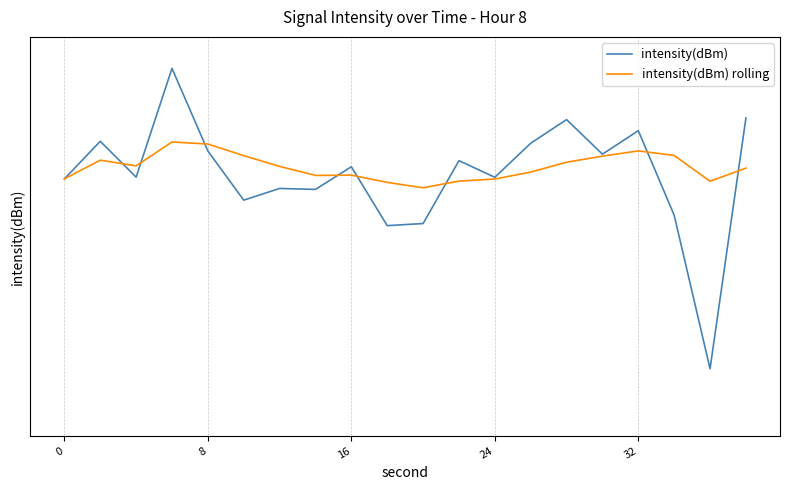

How many data points in intensity(dBm) are above -129?

9